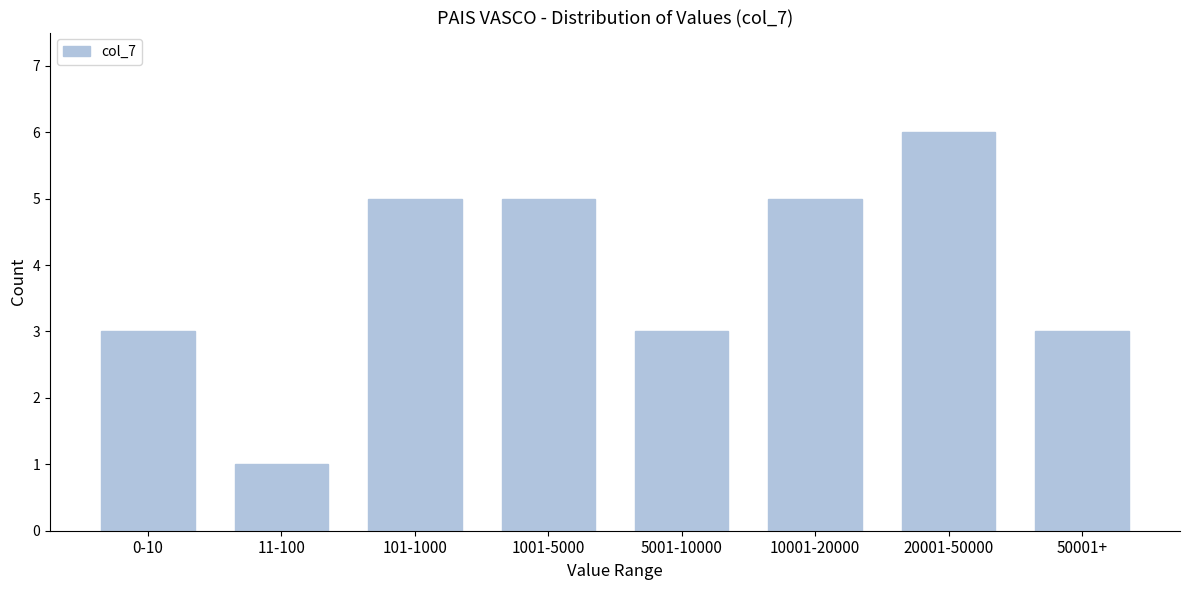

Reading right to left, list all the values displayed in this chart.

50001+=3	20001-50000=6	10001-20000=5	5001-10000=3	1001-5000=5	101-1000=5	11-100=1	0-10=3